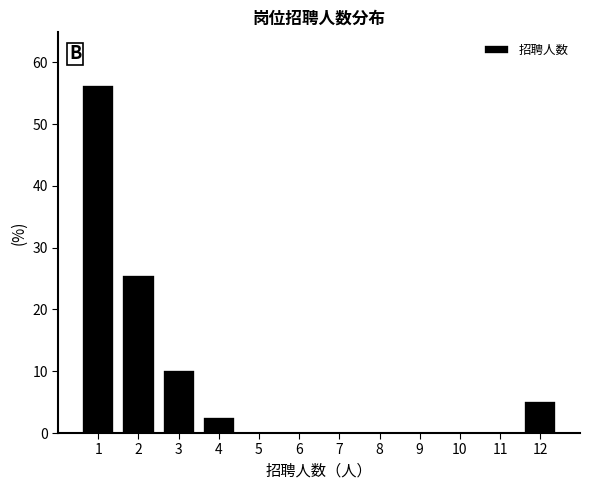

What is the change in value from 2 to 5?

-25.6